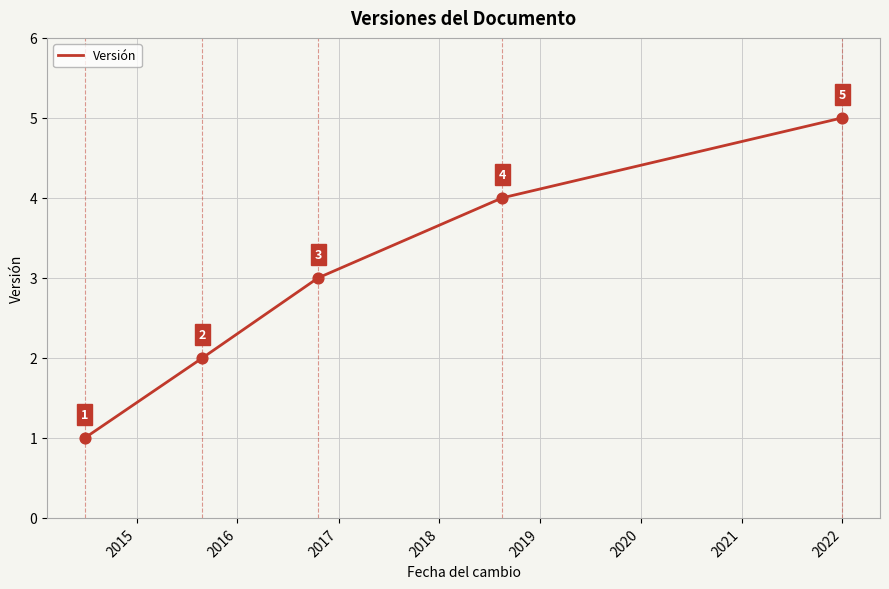

What is the difference between the maximum and second lowest values?

3